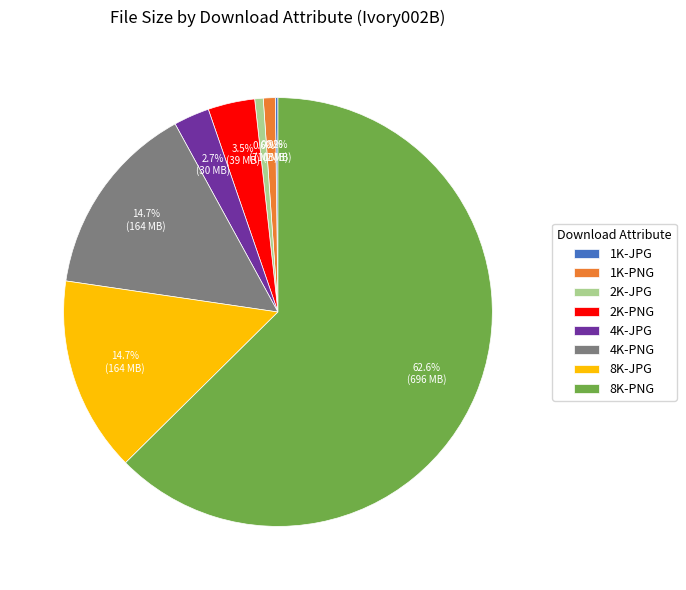

Which slice is the largest?

8K-PNG